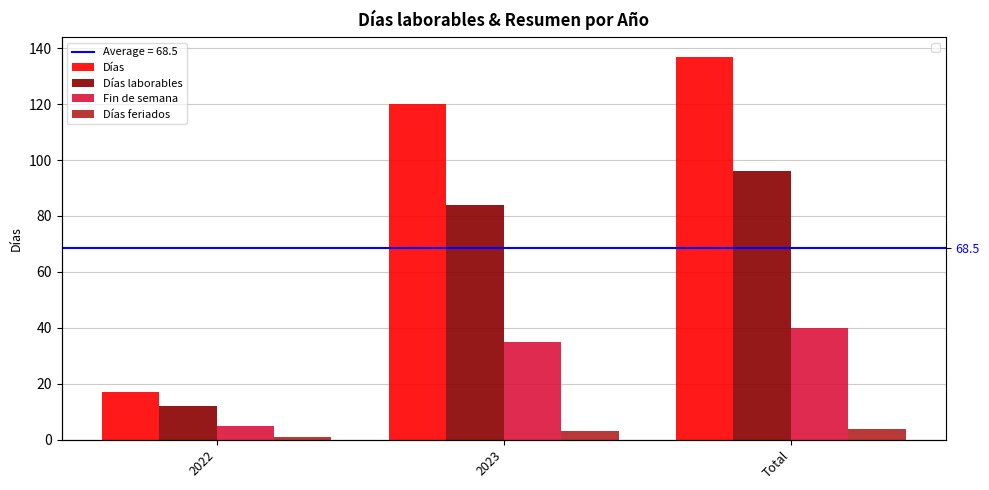

What is the difference between the maximum and minimum values in the Días laborables series?

84